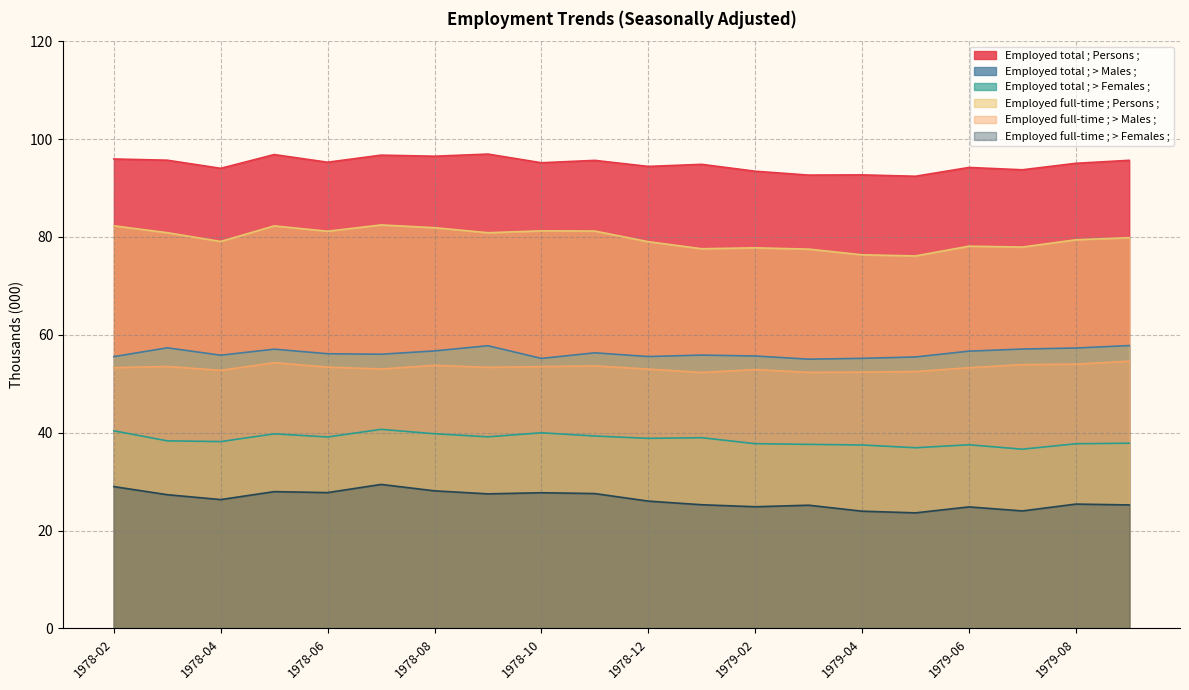

Which series has the largest total across all categories?

Employed total ; Persons ;